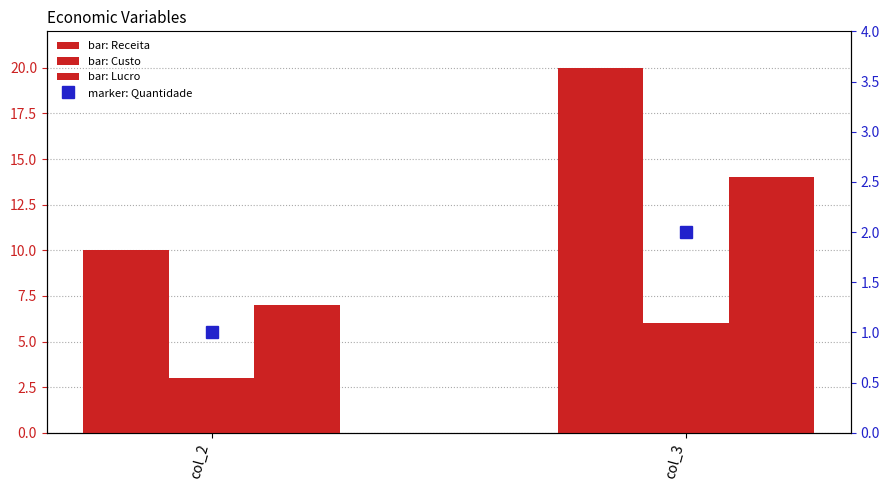

What is the average value of the Custo series?

4